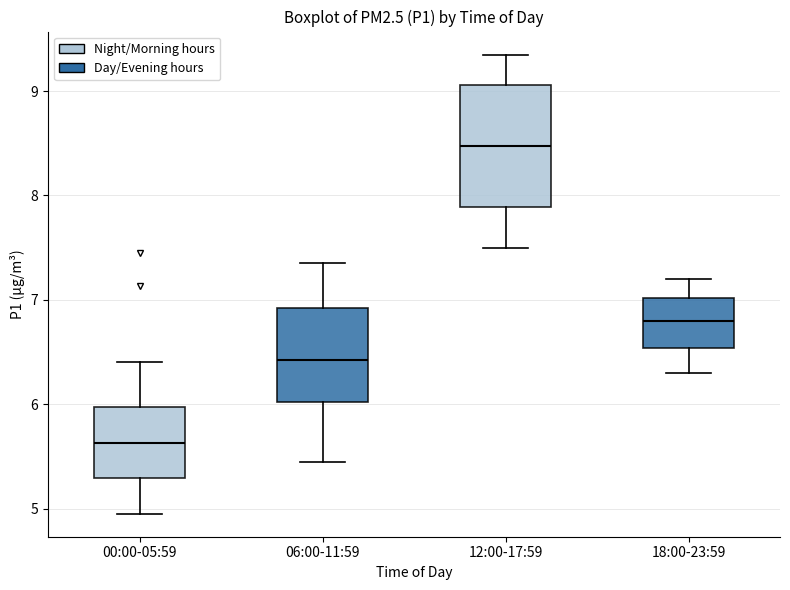

Where does the lower whisker of the box for 18:00-23:59 end on the y-axis? The values are not printed on the chart, so give them approximately, as read against the axis.

6.3